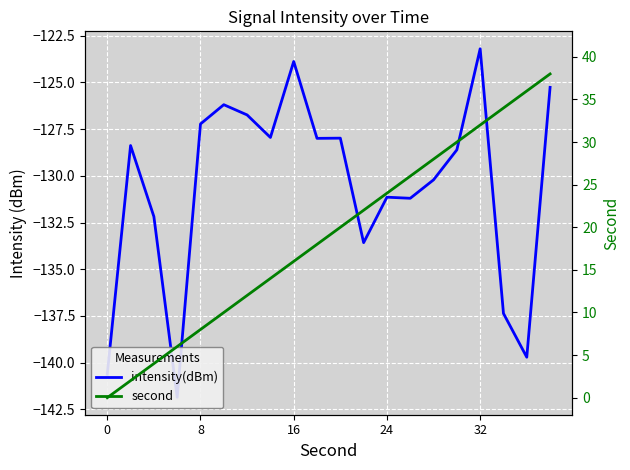

What are all the series names shown in the legend?

intensity(dBm), second